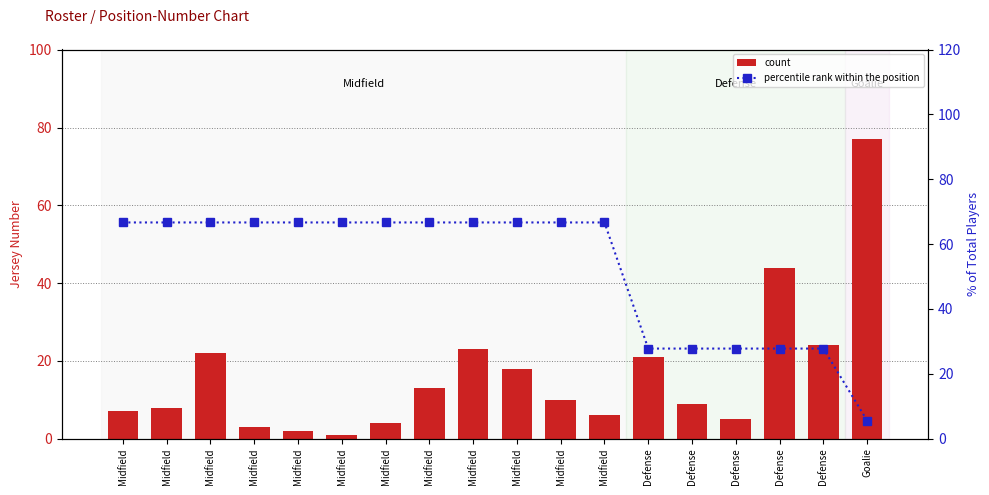

What are all the series names shown in the legend?

count, percentile rank within the position